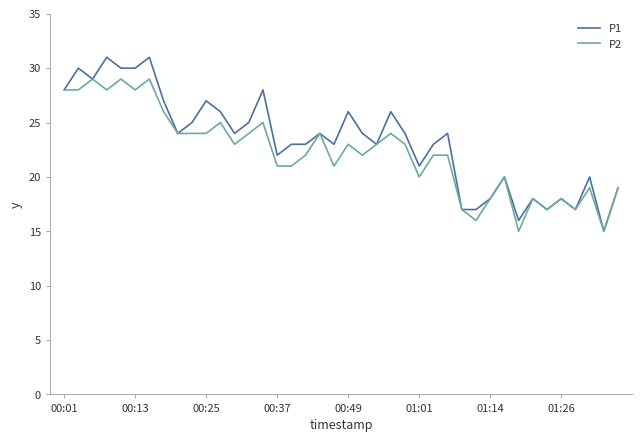

Which series has the widest spread of values?

P1